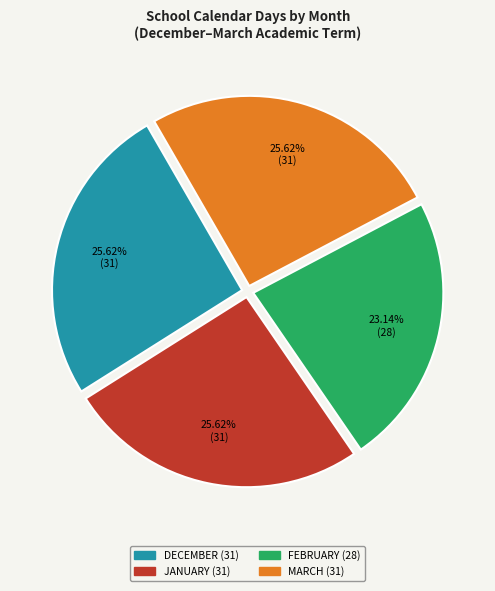

To the nearest percent, what portion does MARCH represent?

26%